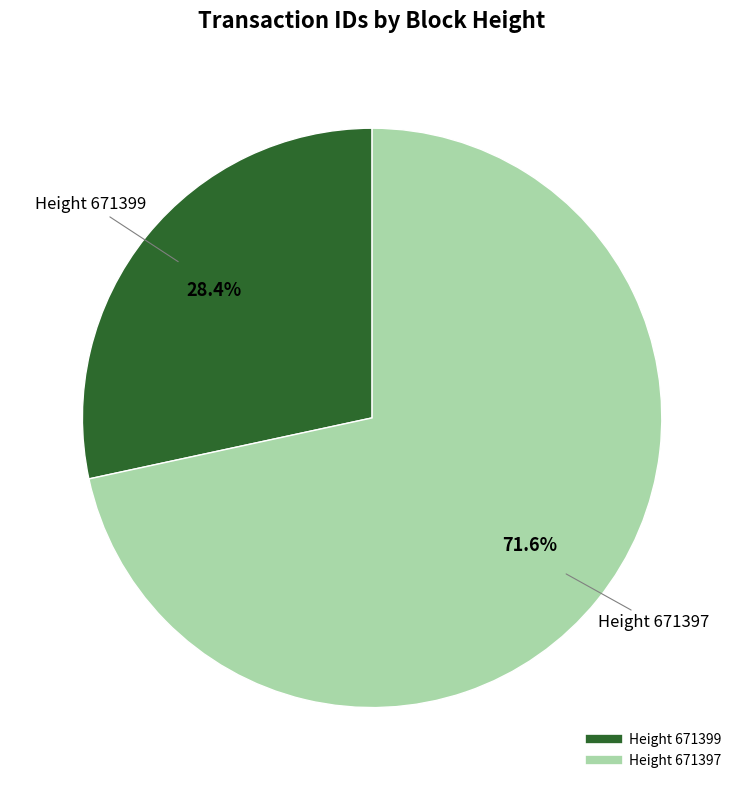

Is there any slice that represents more than half of the pie?

Yes